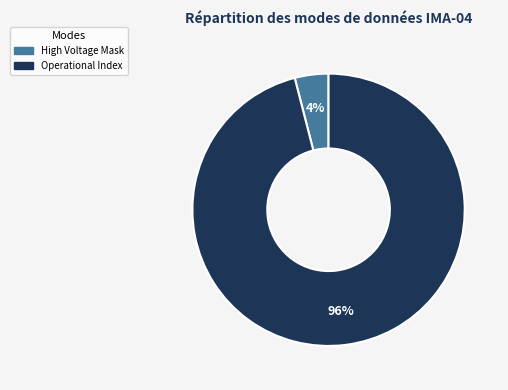

Does any single category account for the majority?

Yes